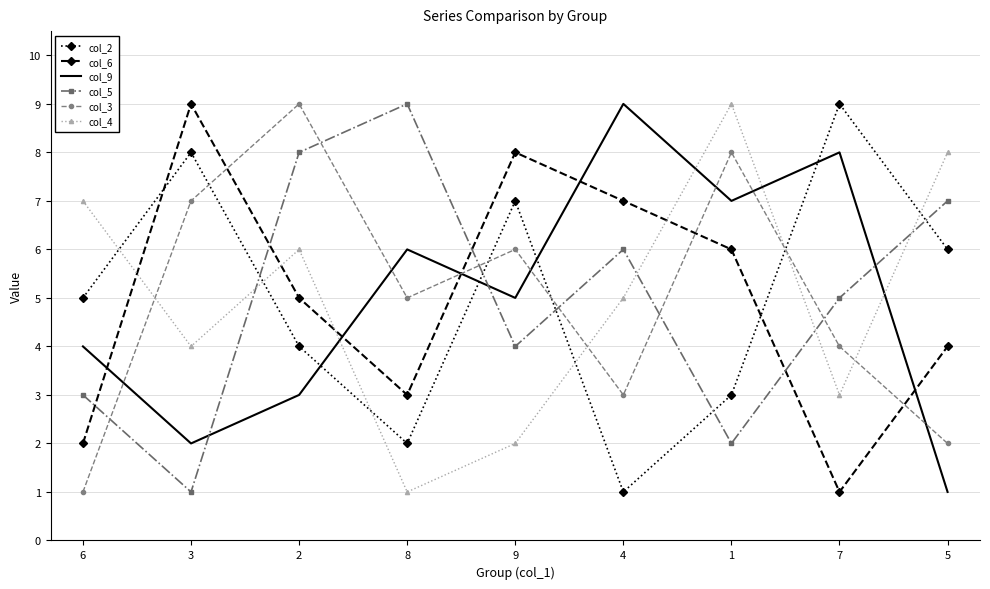

After their last crossing, which series has the higher values: col_9 or col_4?

col_4